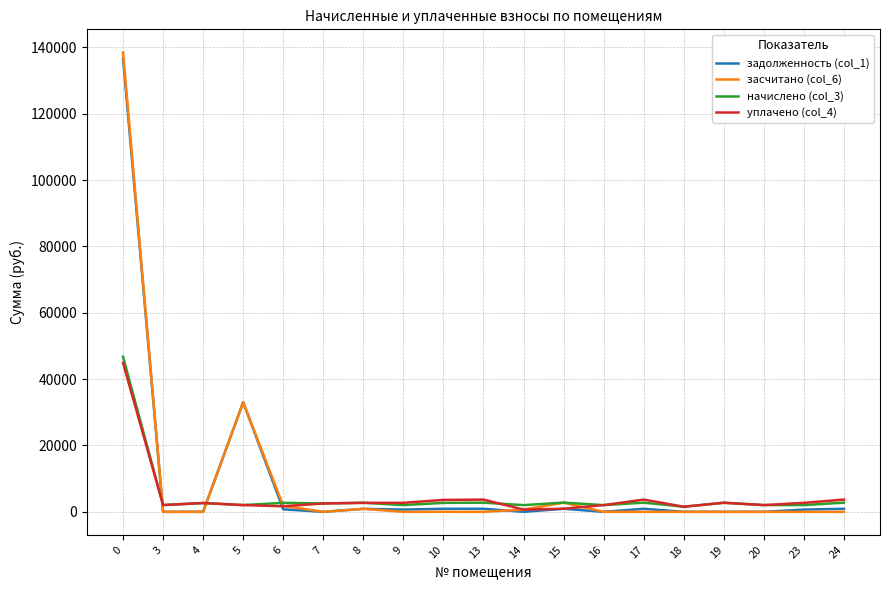

Is the value of уплачено (col_4) at 10 greater than the value of засчитано (col_6) at 17?

Yes